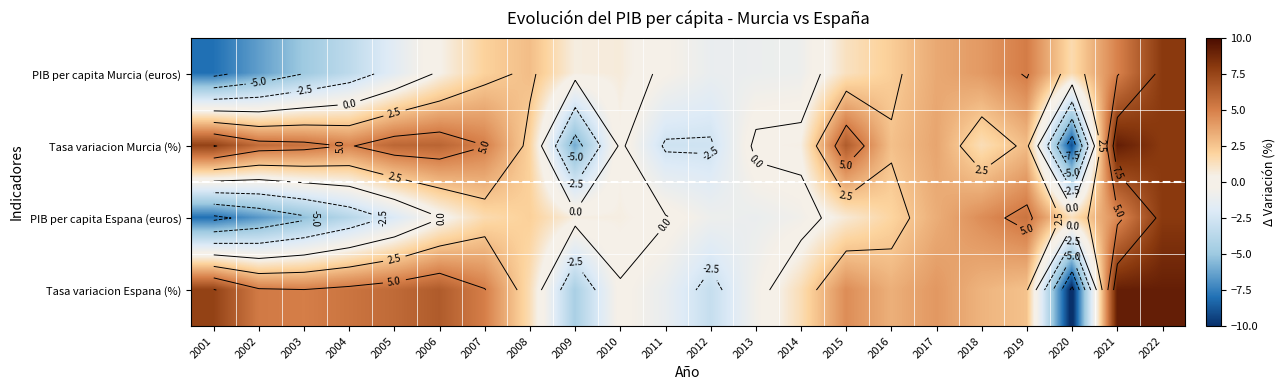

What is the total value across all series at 2008?

8.4